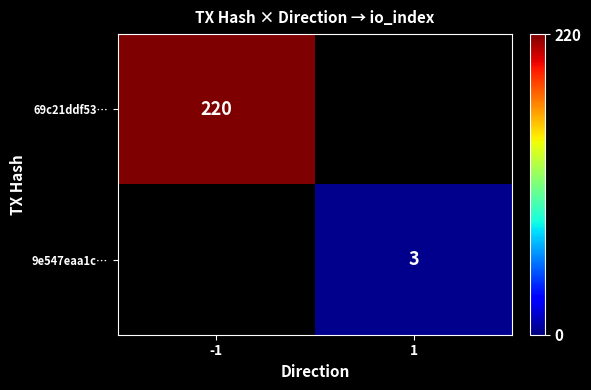

Is the value of 69c21ddf53… at -1 greater than the value of 9e547eaa1c… at 1?

Yes